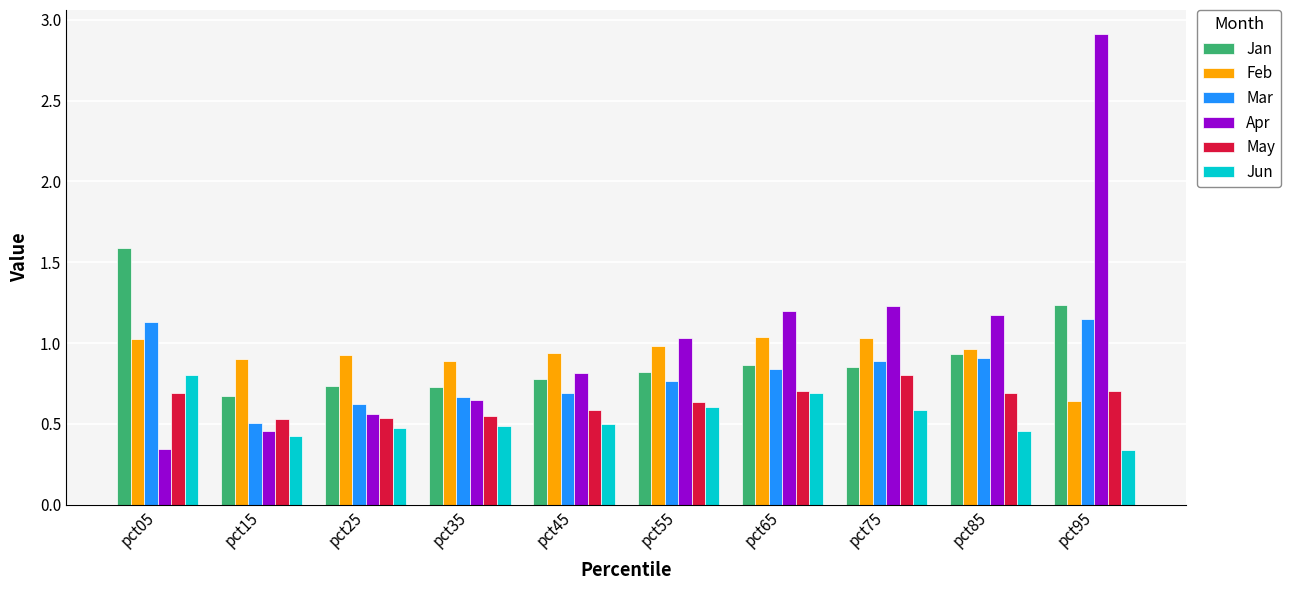

What is the sum of the Jan values at pct55 and pct35?

1.5